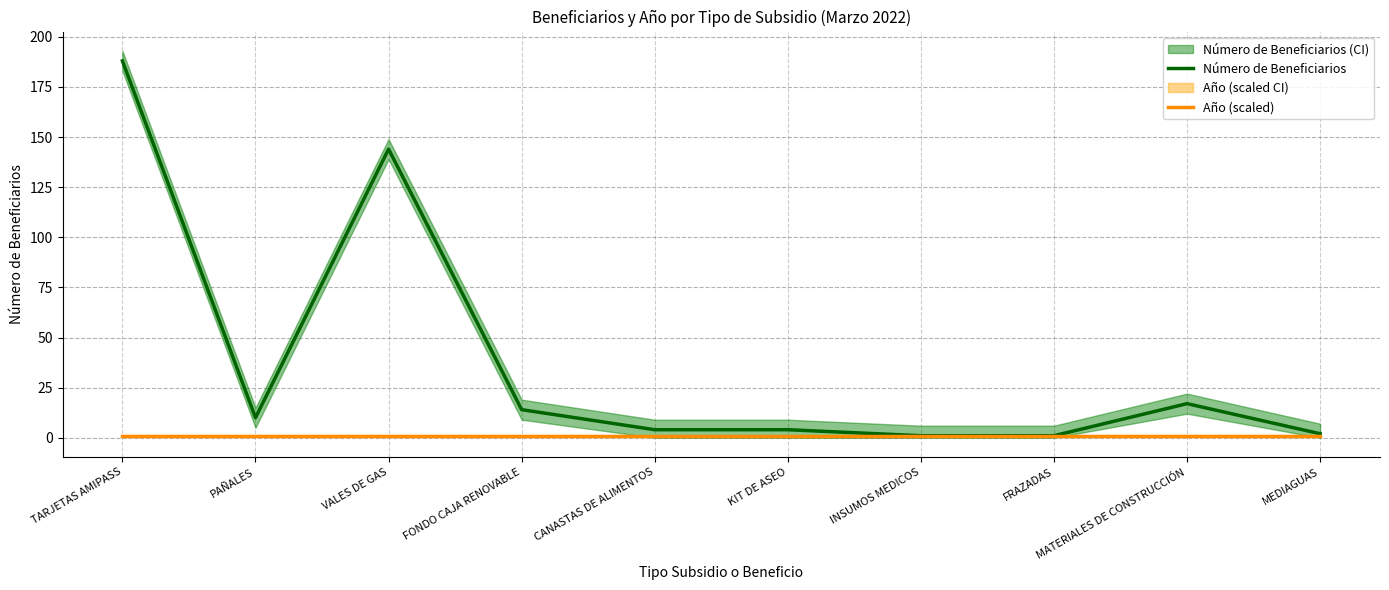

What is the spread (max minus min) of values at FONDO CAJA RENOVABLE?

13